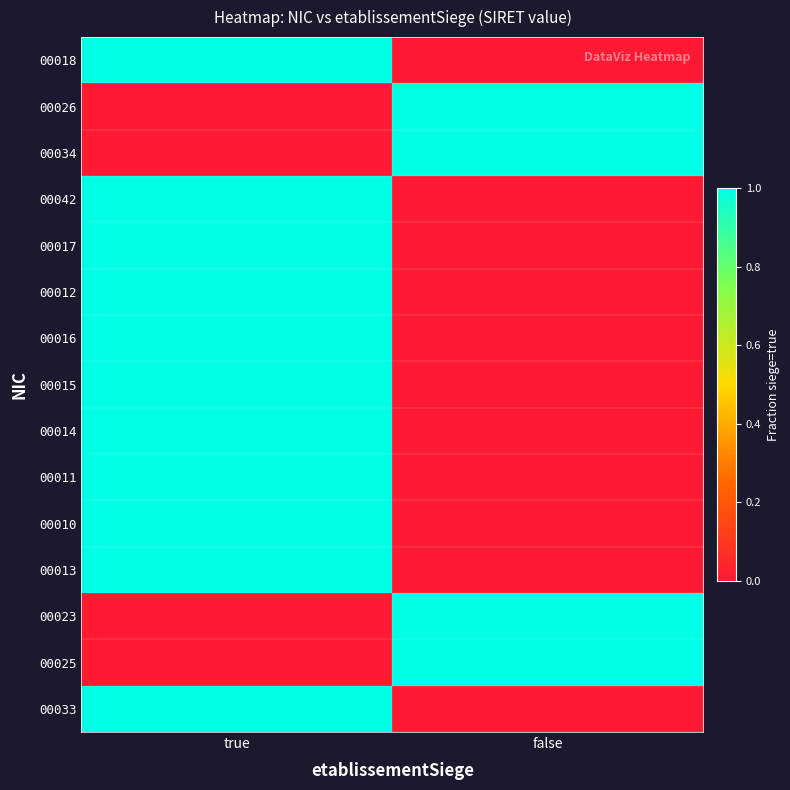

What is the total value across all series at false?

4